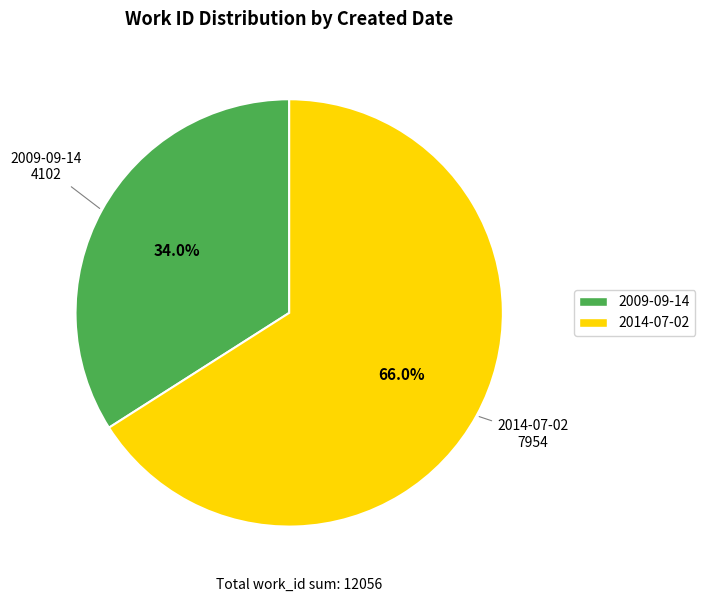

Between 2009-09-14 and 2014-07-02, which is larger?

2014-07-02